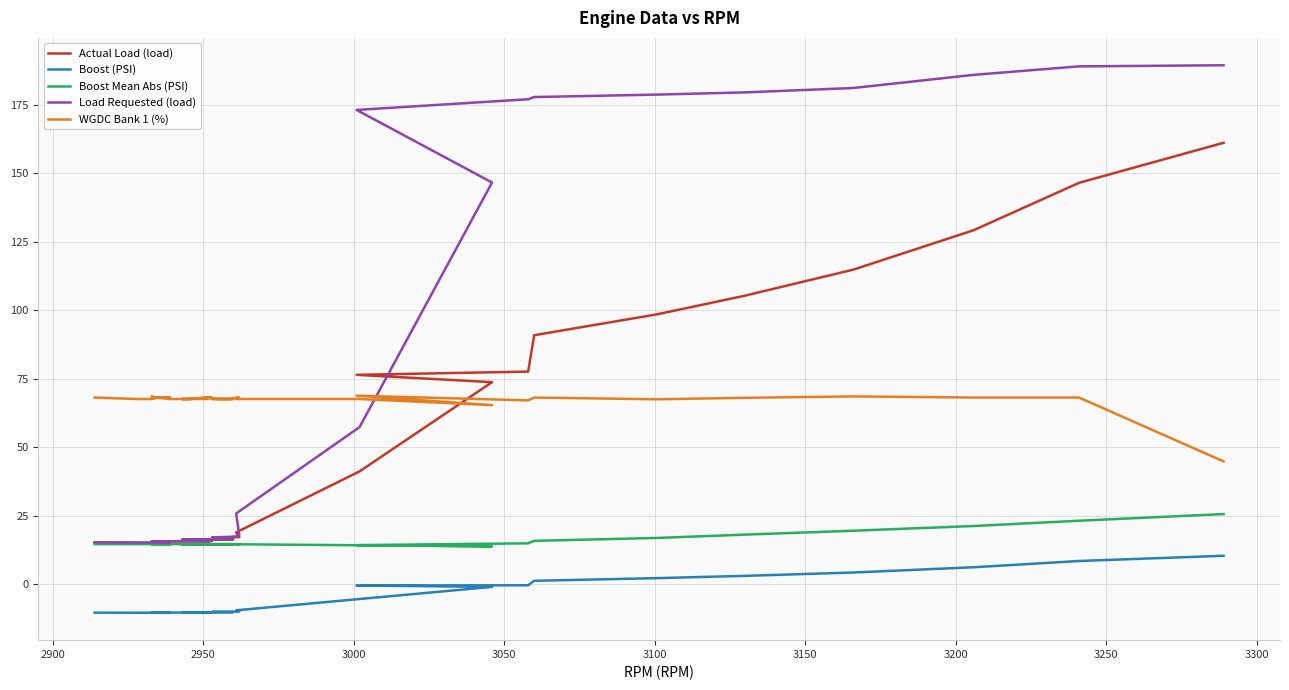

Reading left to right, list all the values displayed in this chart.

Actual Load (load): 15.2	15.1	15.1	15.2	15.2	15.1	15.1	15.1	15.2	15.4	15.6	15.6	15.6	15.6	15.6	15.8	16.1	16.1	16.2	16.2	16.2	16.3	16.6	16.7	16.9	17.2	17.1	17.4	18.9	41.2	73.7	76.4	77.6	90.9	98.5	105.3	114.8	129.2	146.5	161.1
Boost (PSI): -10.4	-10.4	-10.4	-10.4	-10.4	-10.4	-10.4	-10.4	-10.4	-10.4	-10.3	-10.3	-10.4	-10.4	-10.4	-10.3	-10.3	-10.2	-10.2	-10.2	-10.2	-10.2	-10.2	-10.1	-10.1	-10.0	-10.0	-9.9	-9.5	-5.4	-1.0	-0.5	-0.4	1.2	2.2	3.0	4.3	6.2	8.5	10.4
Boost Mean Abs (PSI): 14.6	14.6	14.6	14.6	14.6	14.6	14.6	14.6	14.6	14.6	14.6	14.6	14.6	14.6	14.6	14.6	14.6	14.6	14.6	14.6	14.6	14.6	14.6	14.6	14.6	14.6	14.6	14.6	14.6	14.2	13.8	14.2	14.9	15.8	16.9	18.1	19.5	21.2	23.2	25.6
Load Requested (load): 15.3	15.2	15.2	15.2	15.2	15.2	15.2	15.2	15.3	15.7	15.7	15.7	15.7	15.7	15.7	16.2	16.1	16.2	16.2	16.4	16.5	16.7	16.9	17.1	17.3	17.5	17.7	18.1	25.8	57.3	146.6	173.1	177.0	177.8	178.7	179.5	181.1	185.9	189.0	189.4
WGDC Bank 1 (%): 68.1	67.6	67.6	67.6	67.6	68.1	68.1	68.1	68.1	68.1	68.7	68.1	67.6	67.6	68.1	68.1	67.6	67.6	67.6	68.1	67.6	67.6	67.6	67.6	67.6	68.1	68.1	68.1	67.6	67.6	65.3	68.8	67.1	68.1	67.5	68.0	68.5	68.1	68.1	44.8